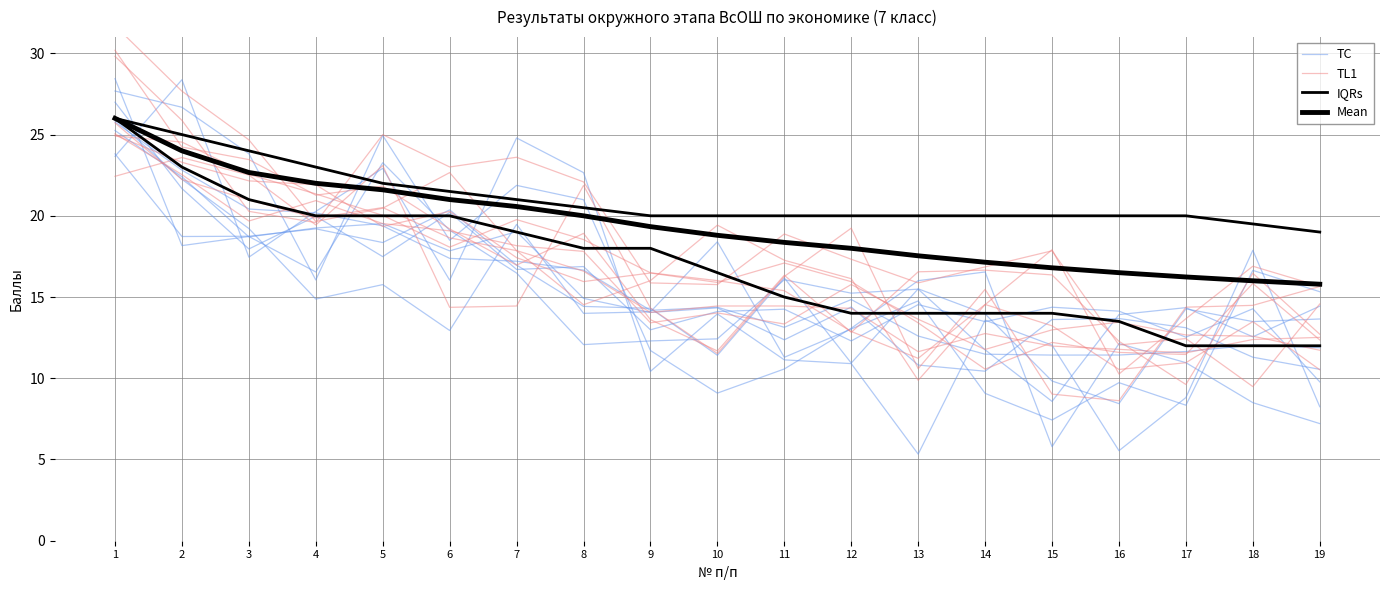

True or false: TL1 has more than 1 points higher than both neighbors.

True